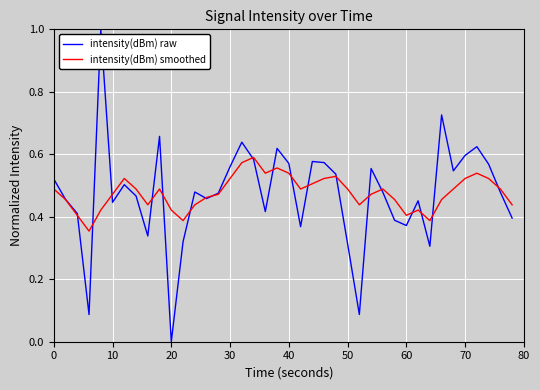

Rank the series by their maximum value, from highest to lowest.

intensity(dBm) raw, intensity(dBm) smoothed